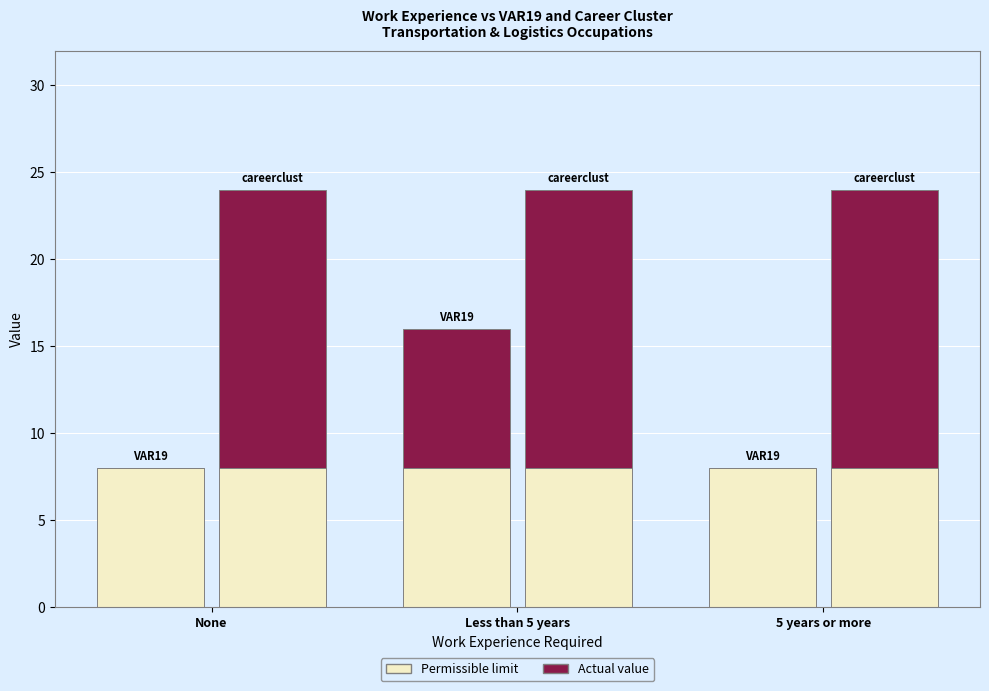

Reading left to right, extract all data points from this chart.

VAR19: 0	8	0
careerclust: 16	16	16